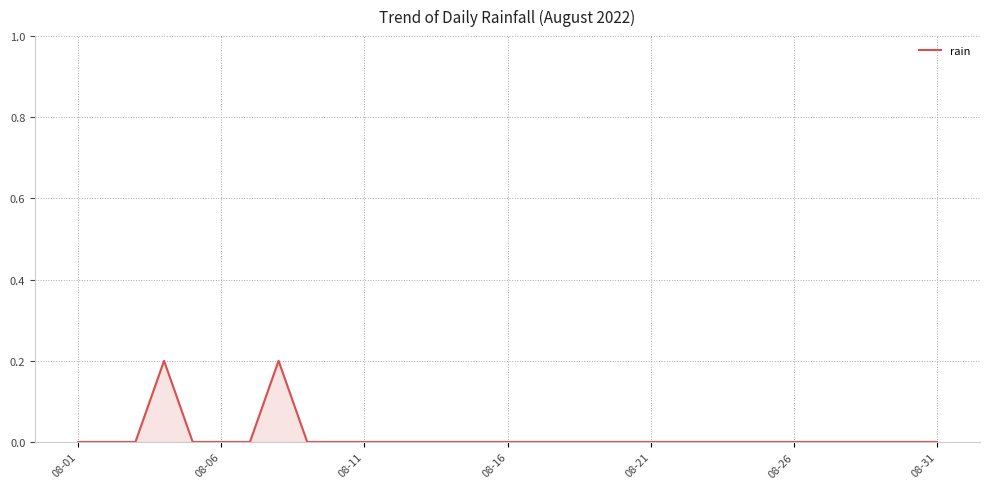

Does the chart display data point markers on the line(s)?

No